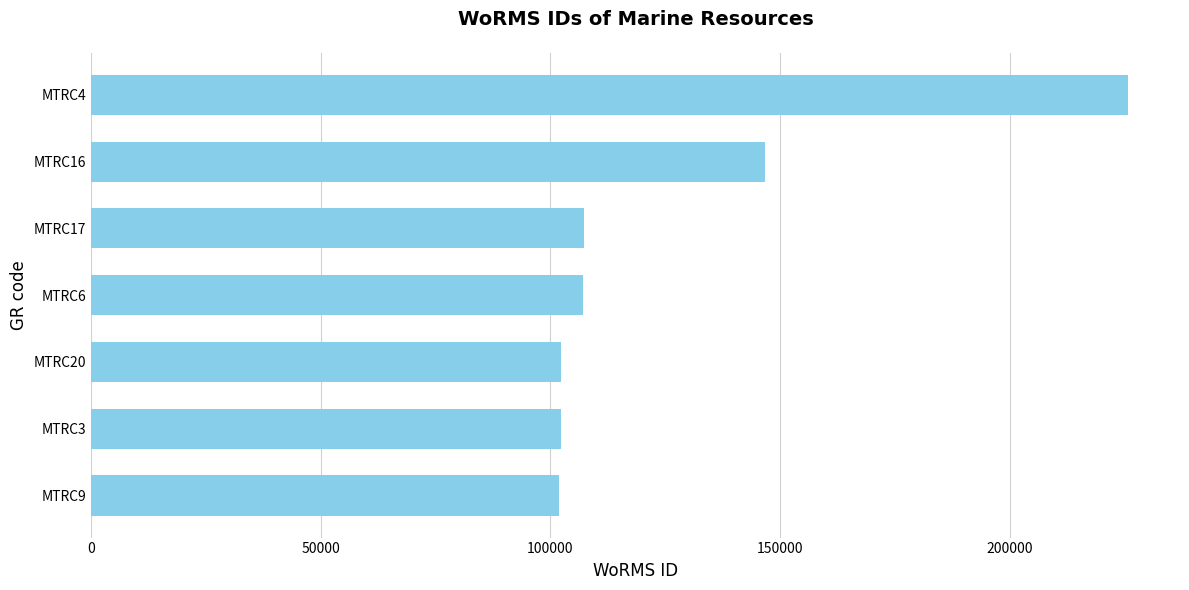

Does the chart contain stacked bars?

No